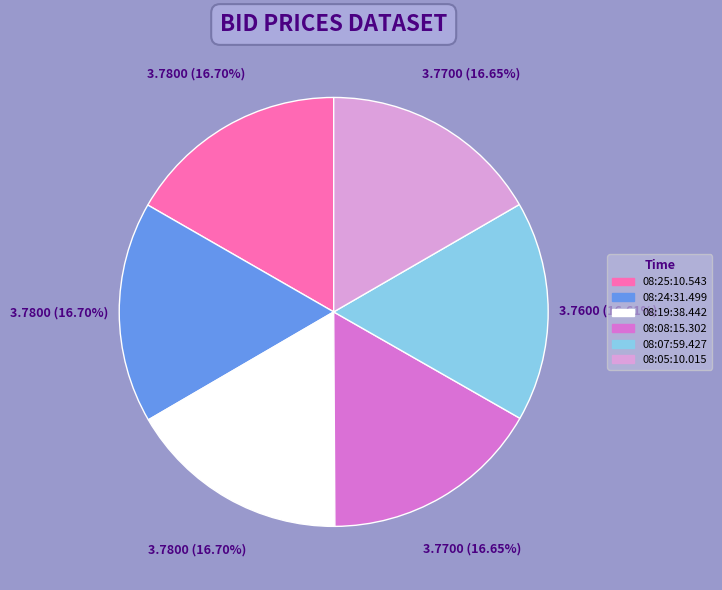

Does any single category account for the majority?

No